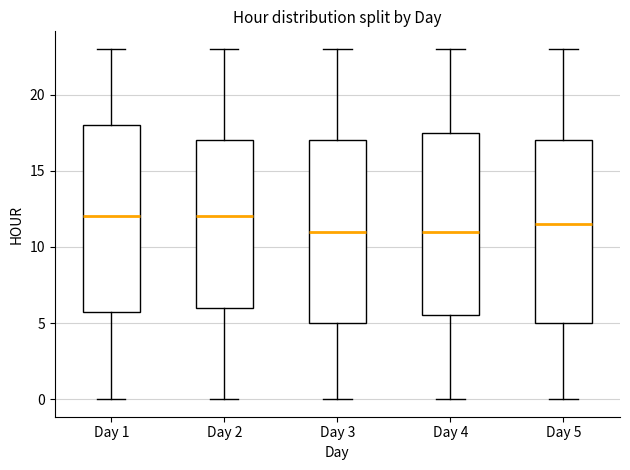

Where does the upper whisker of the box for Day 2 end on the y-axis? The values are not printed on the chart, so give them approximately, as read against the axis.

23.0